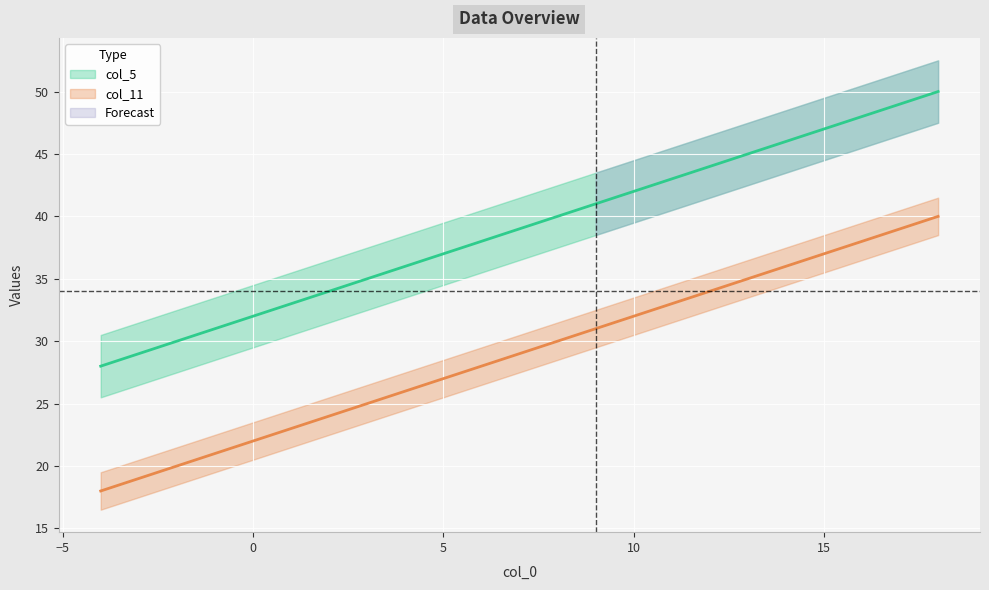

How many data points does each series have?

23